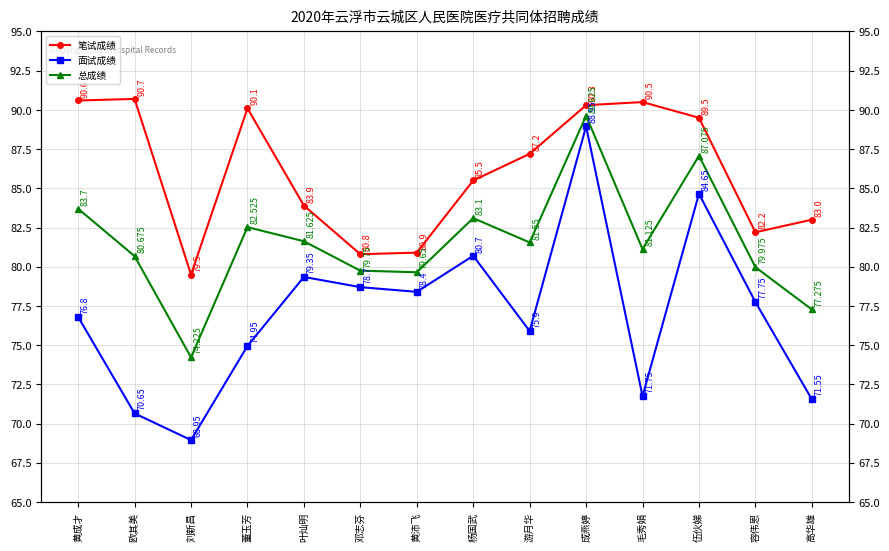

How many lines are shown in the chart?

3